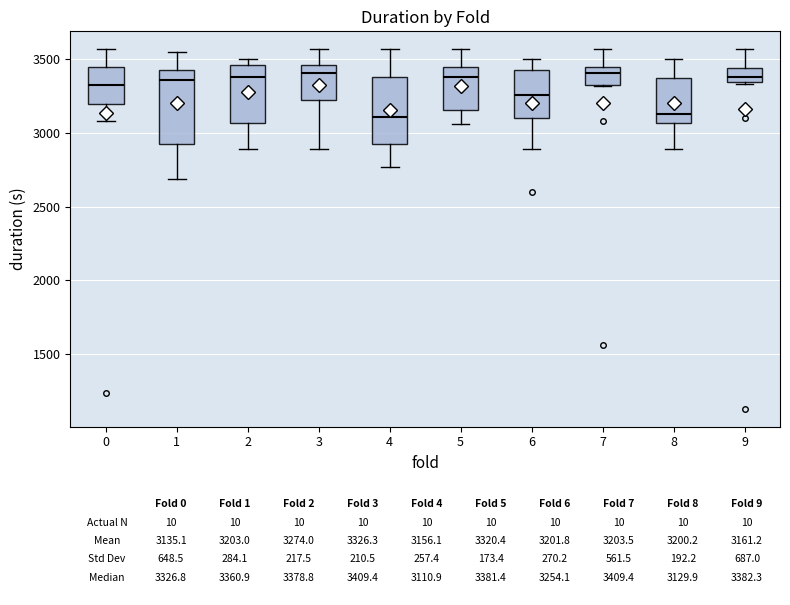

Reading left to right, transcribe this box plot: for each box, give where its median line is, the range the box spans, and where its two whiskers end, as read against the y-axis. The values are not printed on the chart, so give them approximately, as read against the axis.

0: median 3350, box 3200 to 3450, whiskers 3100 to 3550
1: median 3350, box 2950 to 3400, whiskers 2700 to 3550
2: median 3400, box 3050 to 3450, whiskers 2900 to 3500
3: median 3400, box 3250 to 3450, whiskers 2900 to 3550
4: median 3100, box 2950 to 3400, whiskers 2750 to 3550
5: median 3400, box 3150 to 3450, whiskers 3050 to 3550
6: median 3250, box 3100 to 3400, whiskers 2900 to 3500
7: median 3400, box 3300 to 3450, whiskers 3300 to 3550
8: median 3150, box 3050 to 3350, whiskers 2900 to 3500
9: median 3400, box 3350 to 3450, whiskers 3350 to 3550